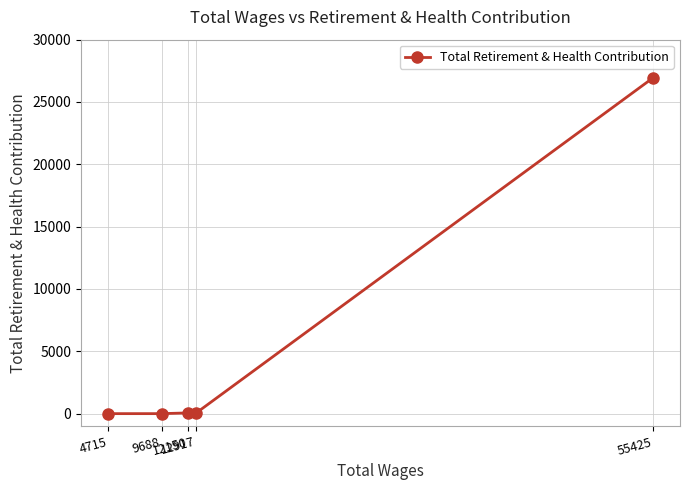

What is the greatest value displayed?

26923